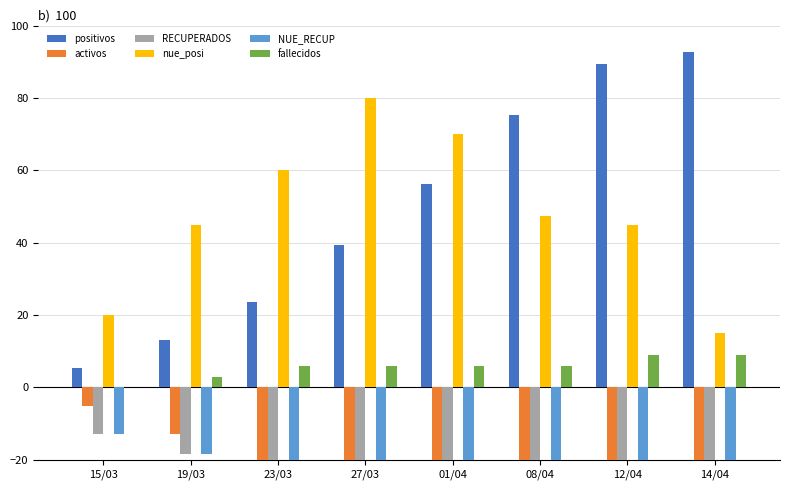

Which series changed the most between 27/03 and 12/04?

positivos